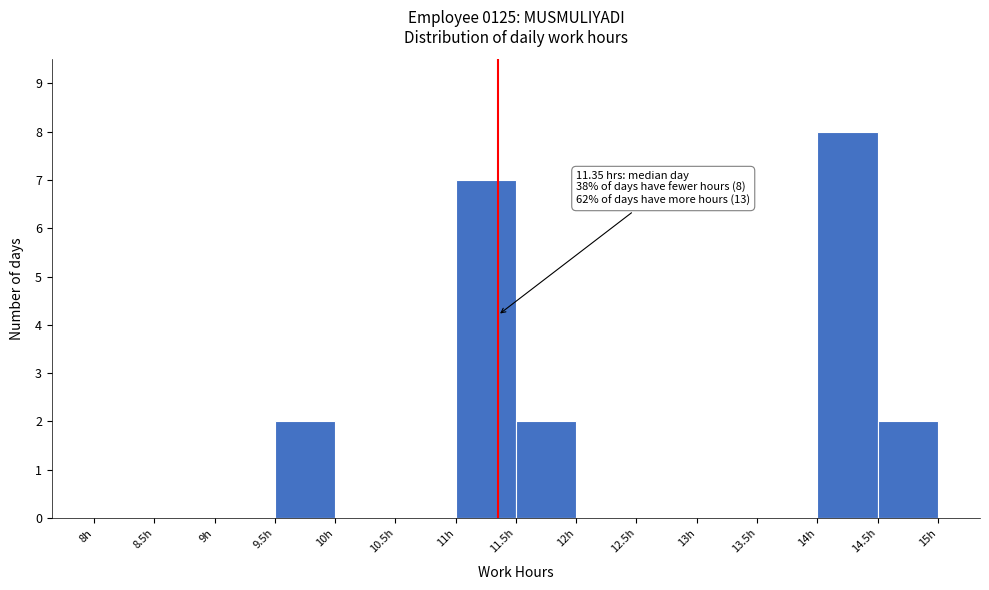

Which range on the x-axis has the tallest bar?

14.0 to 14.5